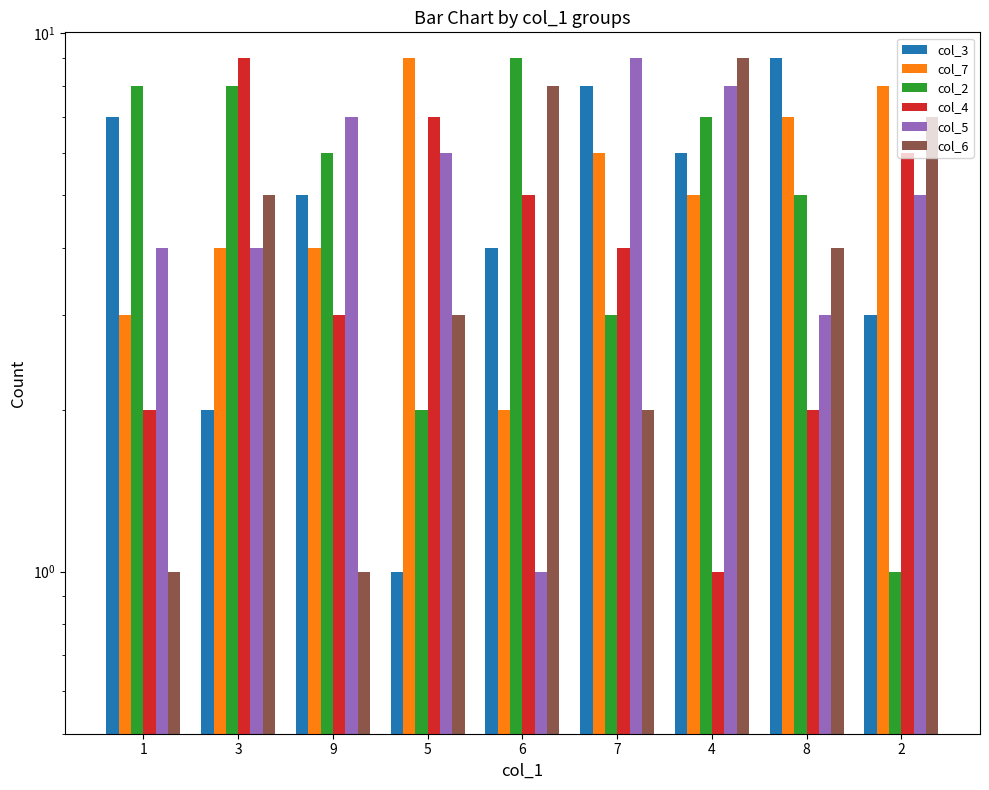

The value of col_7 at 2 is 4. True or false?

False